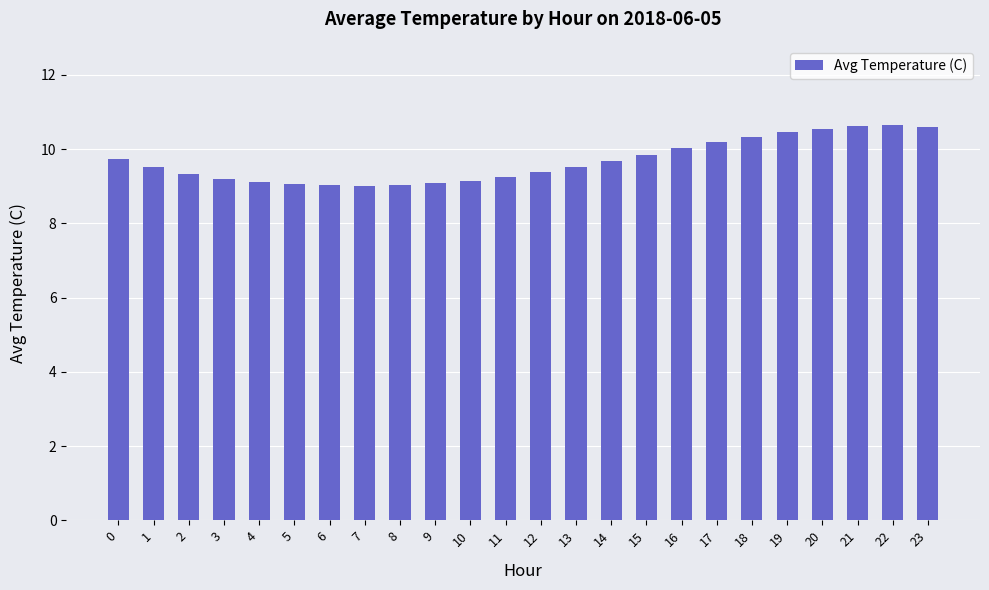

Is it true that the value at 12 is 9.4?

True